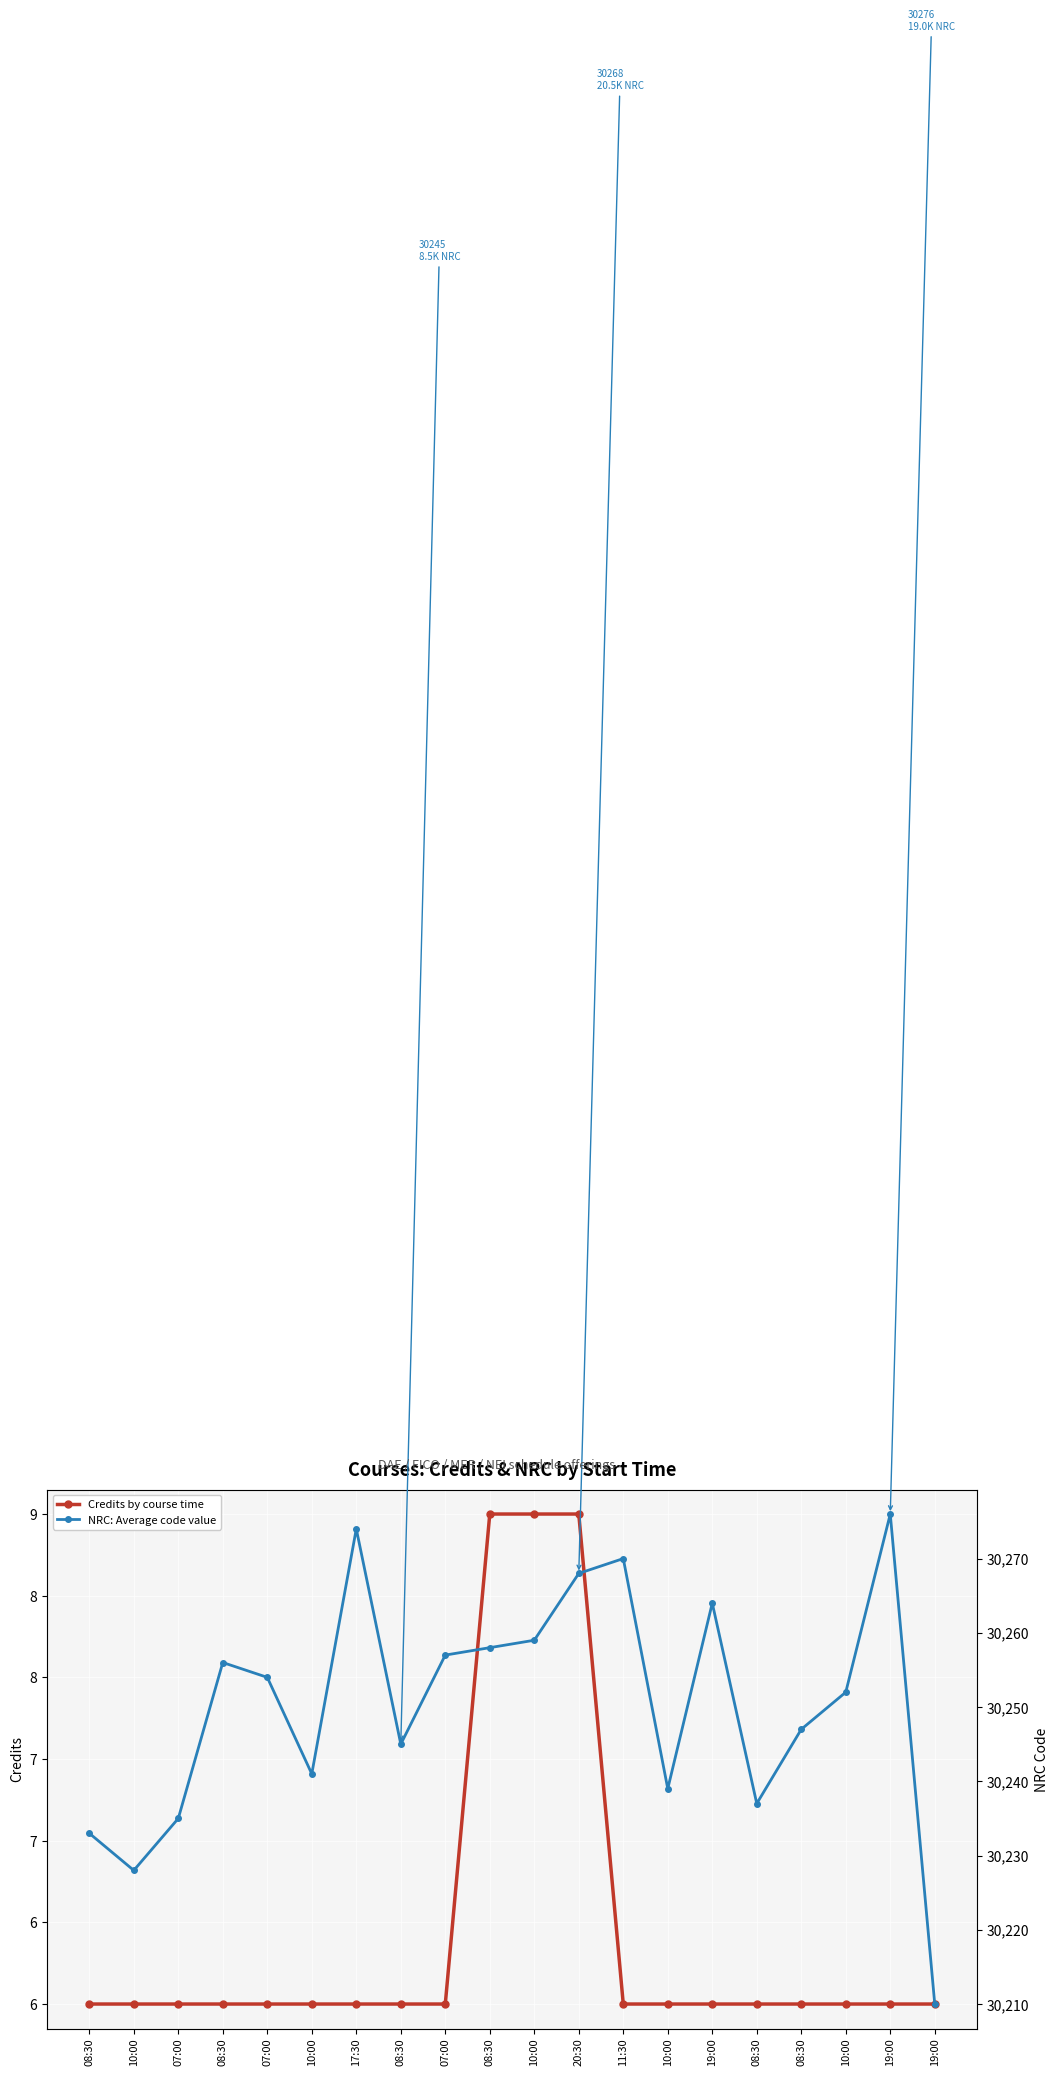

Reading left to right, transcribe all the data shown in this chart.

Credits by course time: 6	6	6	6	6	6	6	6	6	9	9	9	6	6	6	6	6	6	6	6
NRC: Average code value: 30233	30228	30235	30256	30254	30241	30274	30245	30257	30258	30259	30268	30270	30239	30264	30237	30247	30252	30276	30210